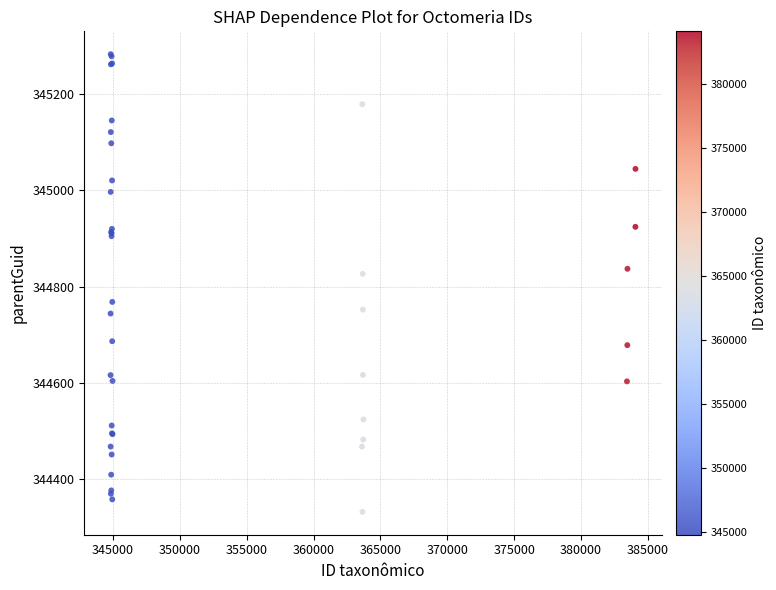

What Y value in the scatter plot is closest to 344807?

344826.2